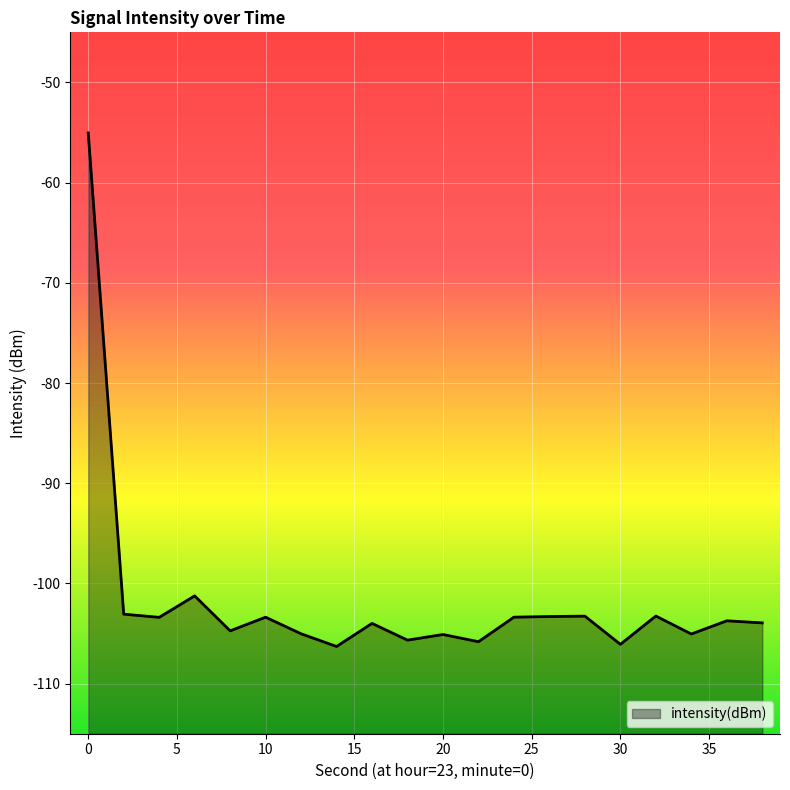

Does the chart display data point markers on the line(s)?

No